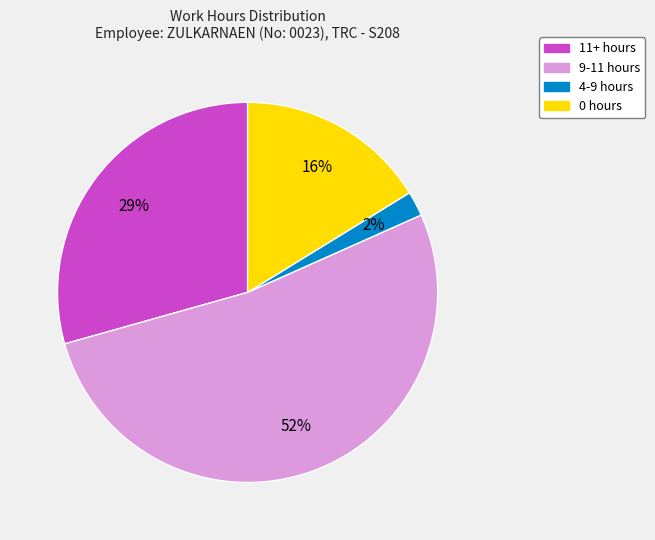

To the nearest percent, what is the average slice percentage?

25%